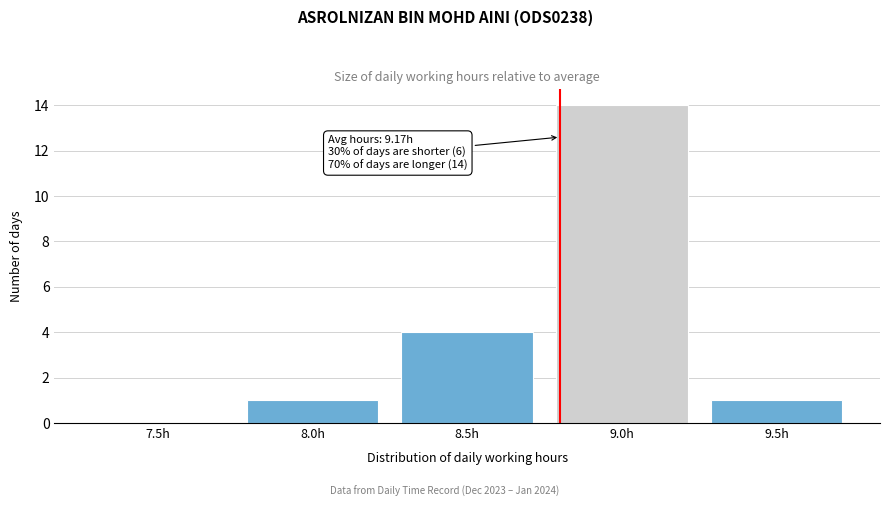

Reading right to left, transcribe all the data shown in this chart.

9.5h=1	9.0h=14	8.5h=4	8.0h=1	7.5h=0